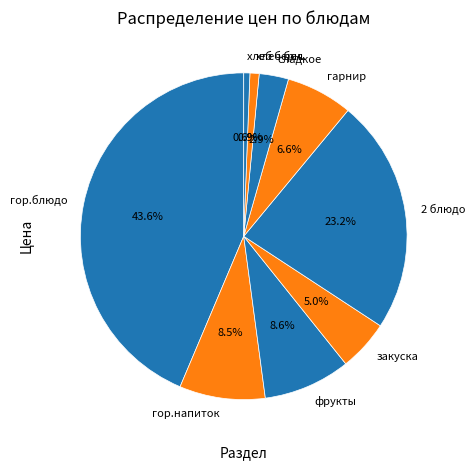

Is there any slice that represents more than half of the pie?

No